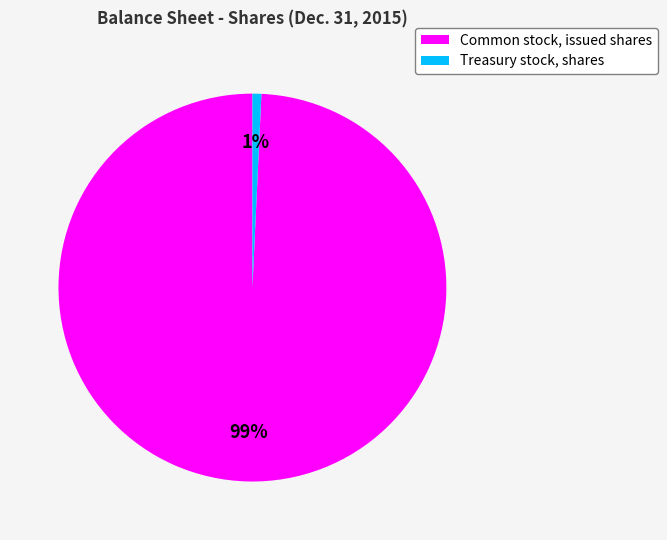

Which slice is the smallest?

Treasury stock, shares